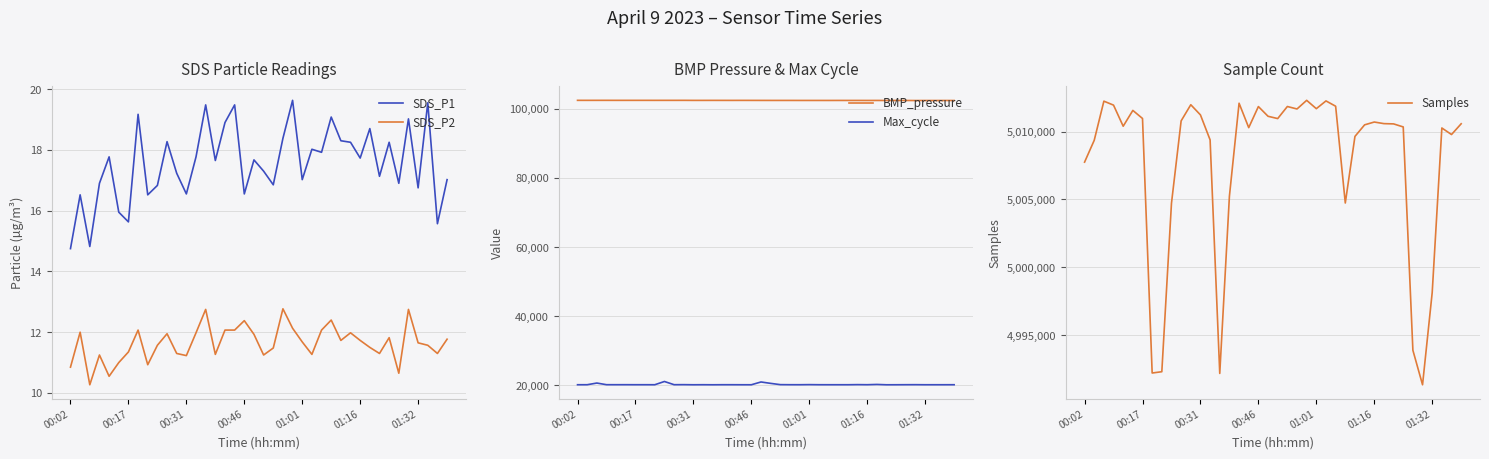

The value of SDS_P1 at 00:46 is 26.3. True or false?

False